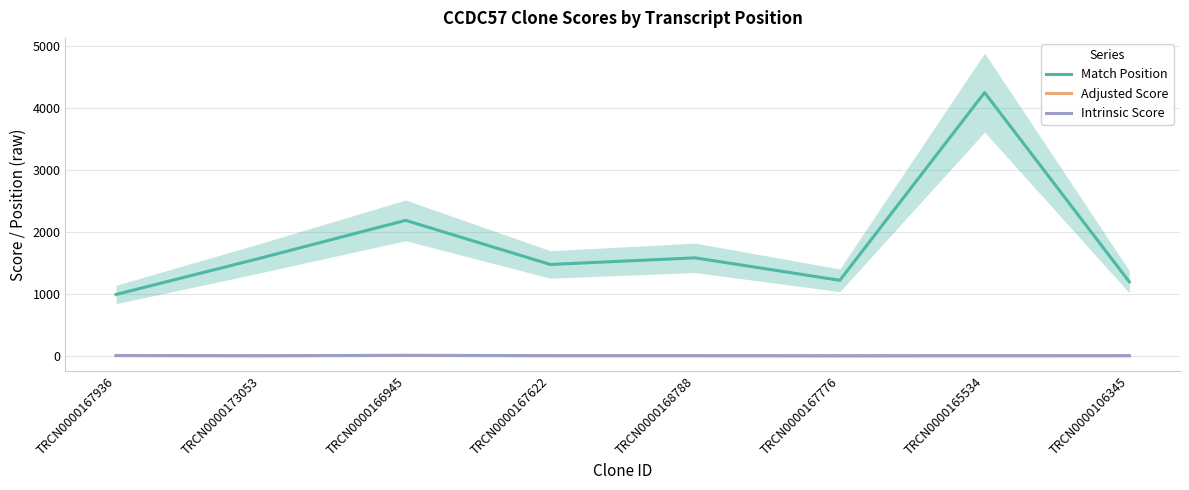

The Adjusted Score series shows 1.4 at TRCN0000167776. True or false?

False